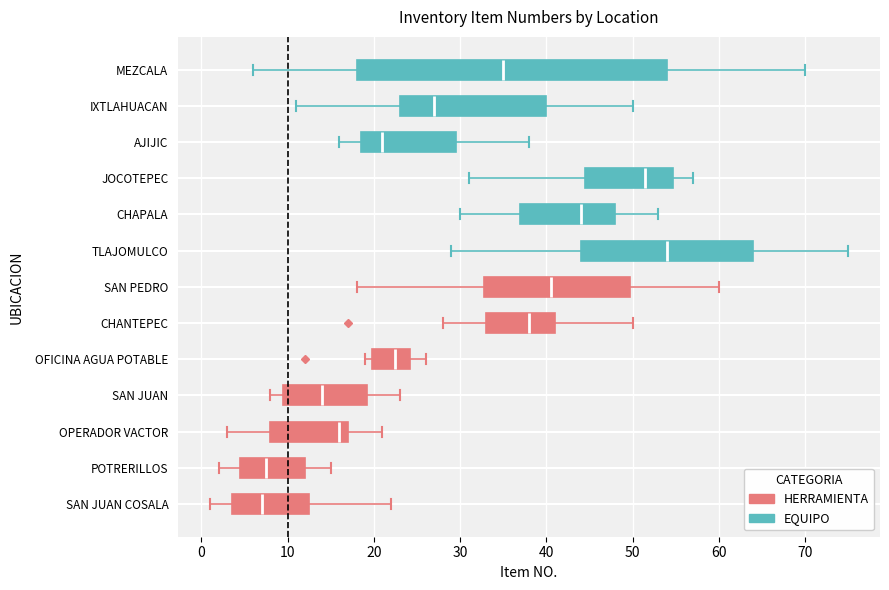

Reading bottom to top, transcribe this box plot: for each box, give where its median line is, the range the box spans, and where its two whiskers end, as read against the x-axis. The values are not printed on the chart, so give them approximately, as read against the axis.

SAN JUAN COSALA: median 7, box 4 to 13, whiskers 1 to 22
POTRERILLOS: median 8, box 5 to 12, whiskers 2 to 15
OPERADOR VACTOR: median 16, box 8 to 17, whiskers 3 to 21
SAN JUAN: median 14, box 10 to 19, whiskers 8 to 23
OFICINA AGUA POTABLE: median 23, box 20 to 24, whiskers 19 to 26
CHANTEPEC: median 38, box 33 to 41, whiskers 28 to 50
SAN PEDRO: median 41, box 33 to 50, whiskers 18 to 60
TLAJOMULCO: median 54, box 44 to 64, whiskers 29 to 75
CHAPALA: median 44, box 37 to 48, whiskers 30 to 53
JOCOTEPEC: median 52, box 45 to 55, whiskers 31 to 57
AJIJIC: median 21, box 19 to 30, whiskers 16 to 38
IXTLAHUACAN: median 27, box 23 to 40, whiskers 11 to 50
MEZCALA: median 35, box 18 to 54, whiskers 6 to 70